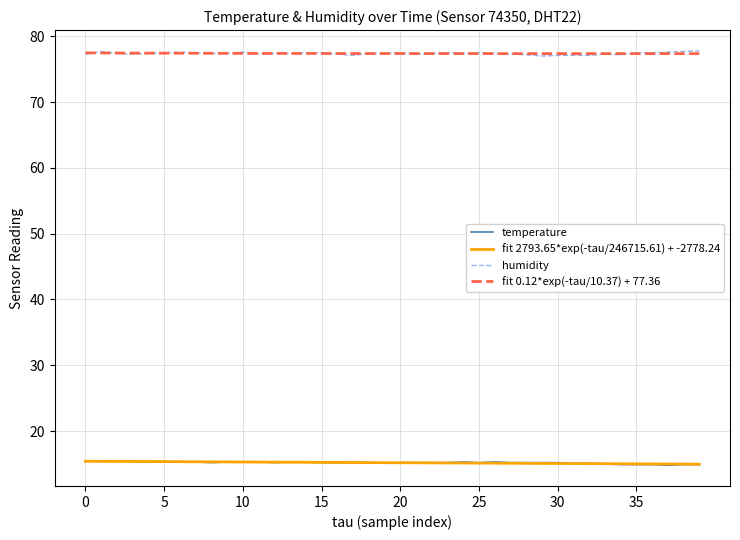

True or false: humidity and temperature intersect in this chart.

False